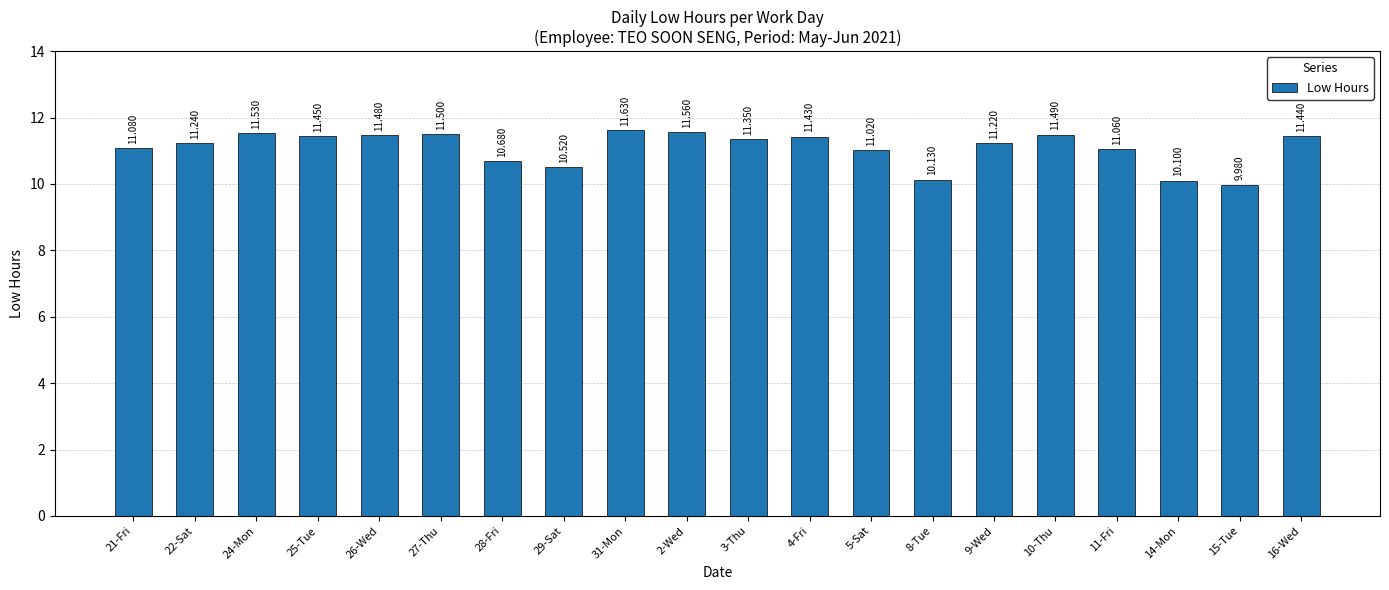

The chart shows a value of 11.5 at 10-Thu. True or false?

True